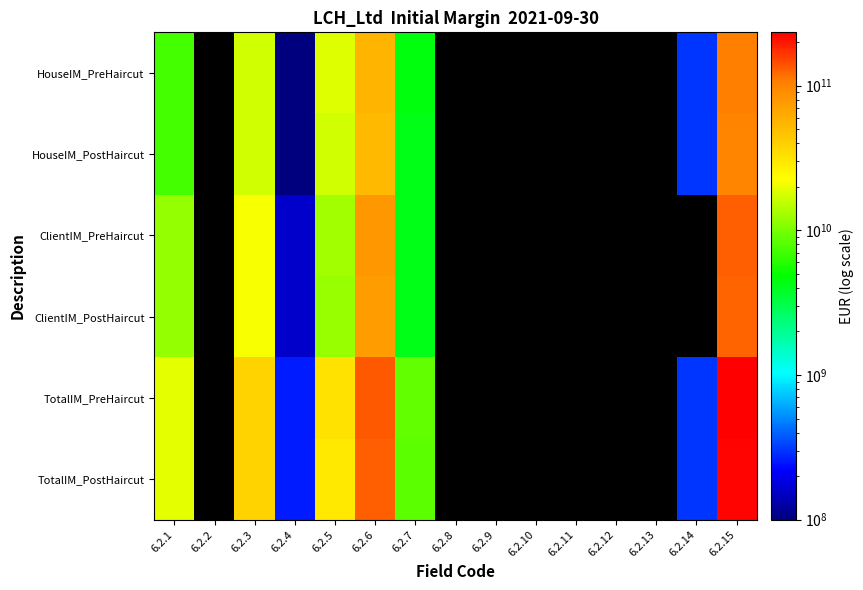

What is the minimum value for ClientIM_PostHaircut?

159050000.0